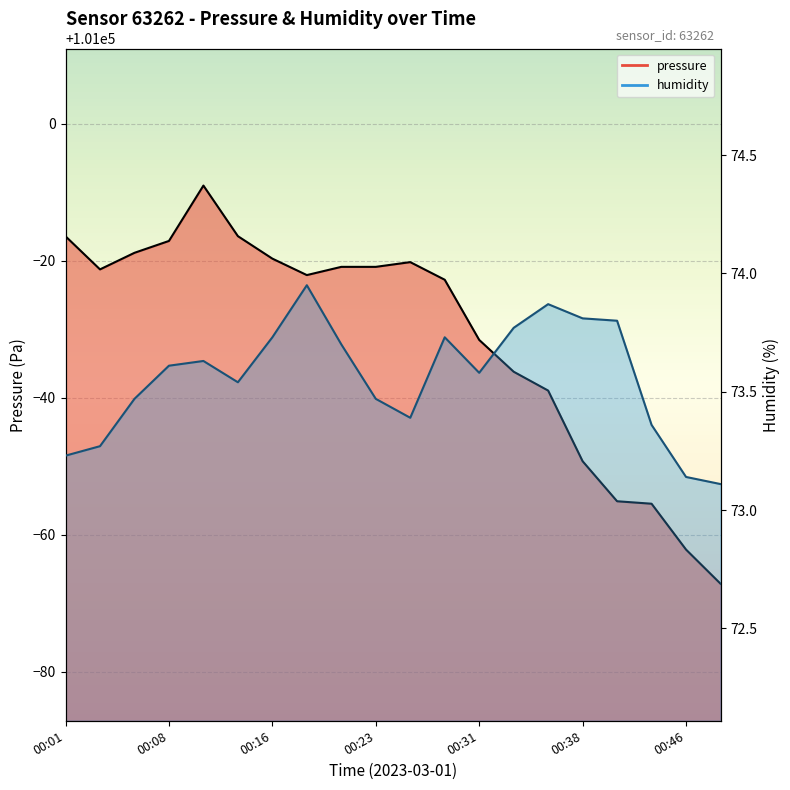

Which category has the lowest value across all series?

00:48